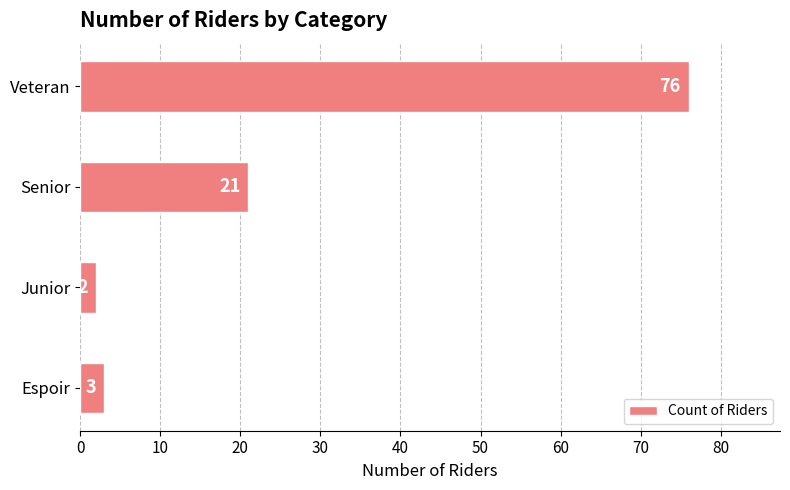

List the labels in order of value, smallest first.

Junior, Espoir, Senior, Veteran